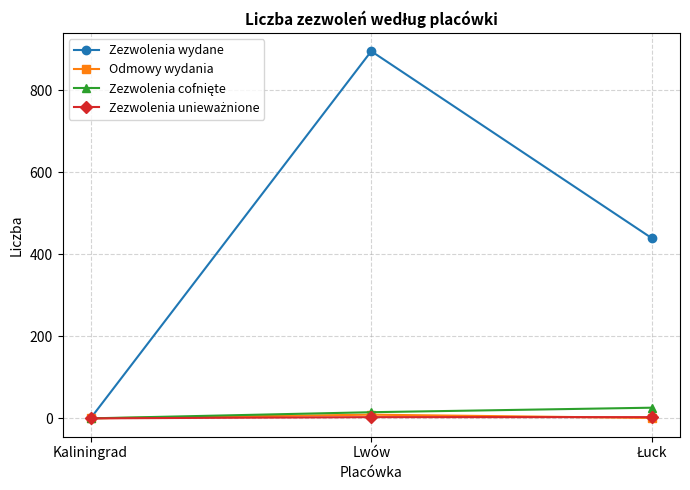

Between Kaliningrad and Lwów, which series saw the biggest shift?

Zezwolenia wydane